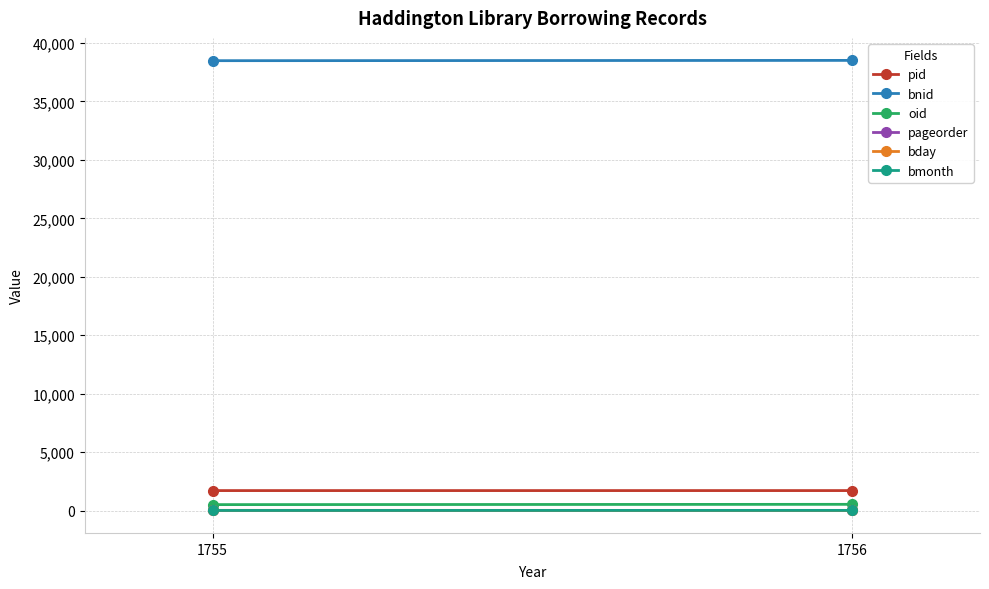

Is it true that oid equals 298 at 1755?

False